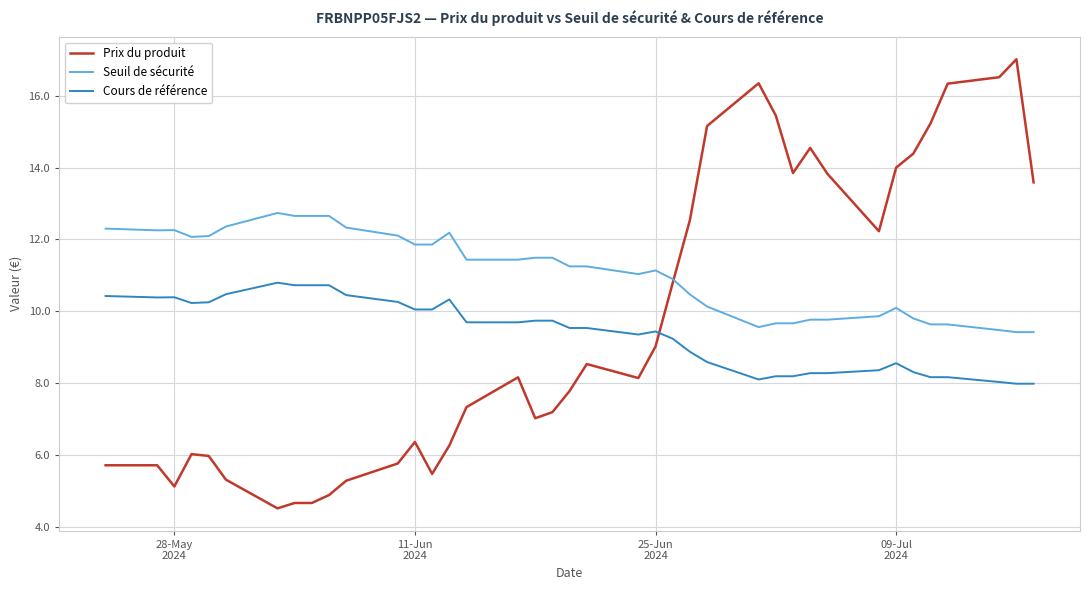

Which series has the largest range (max minus min)?

Prix du produit